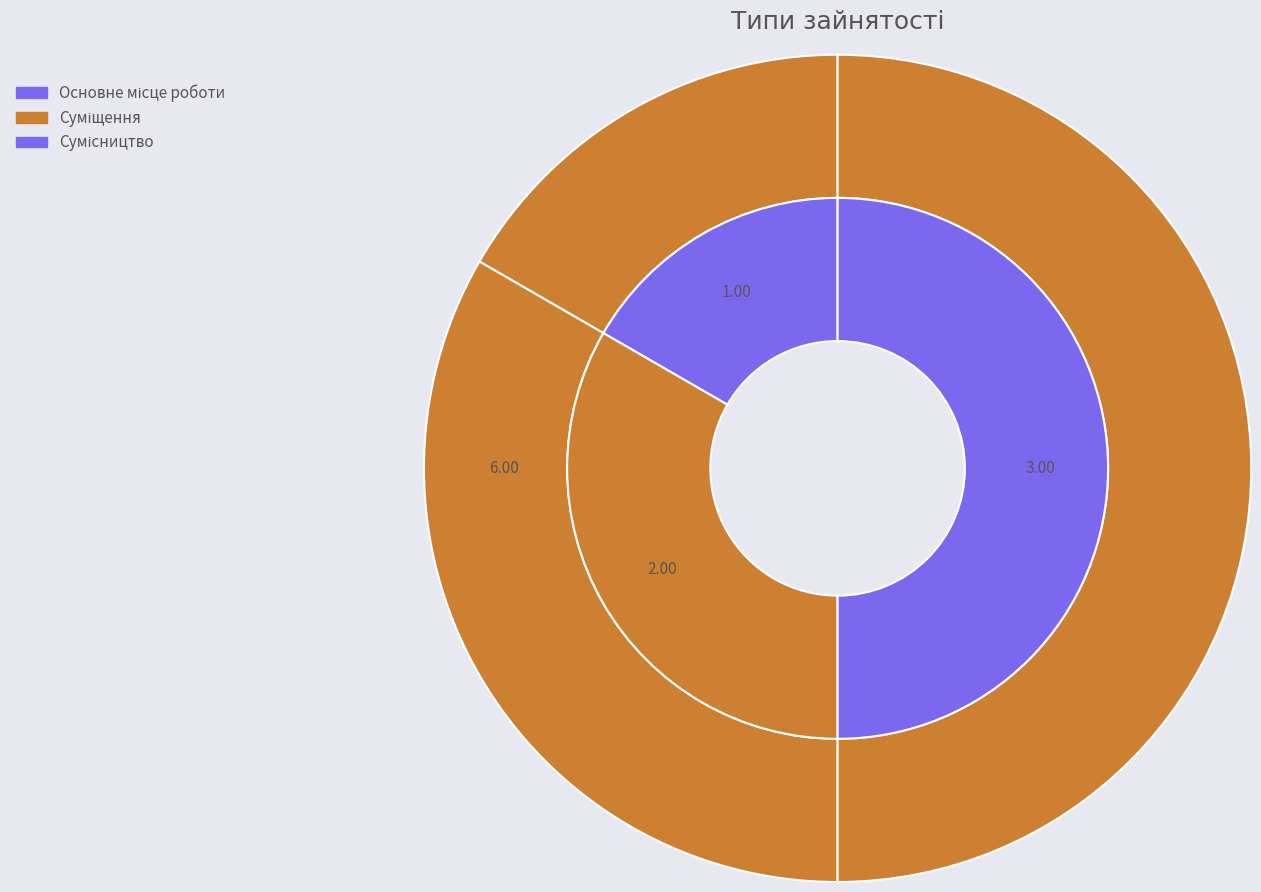

To the nearest percent, what percentage of the pie is Сумісництво?

50%